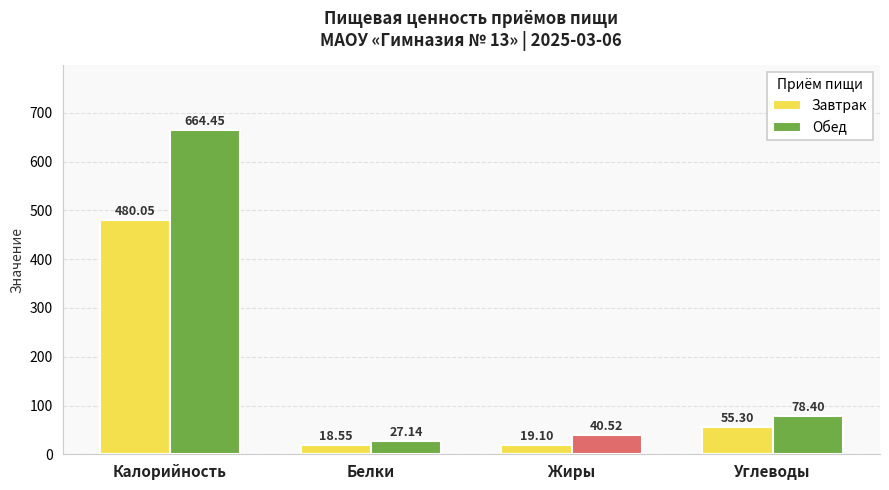

Are the bars horizontal?

No